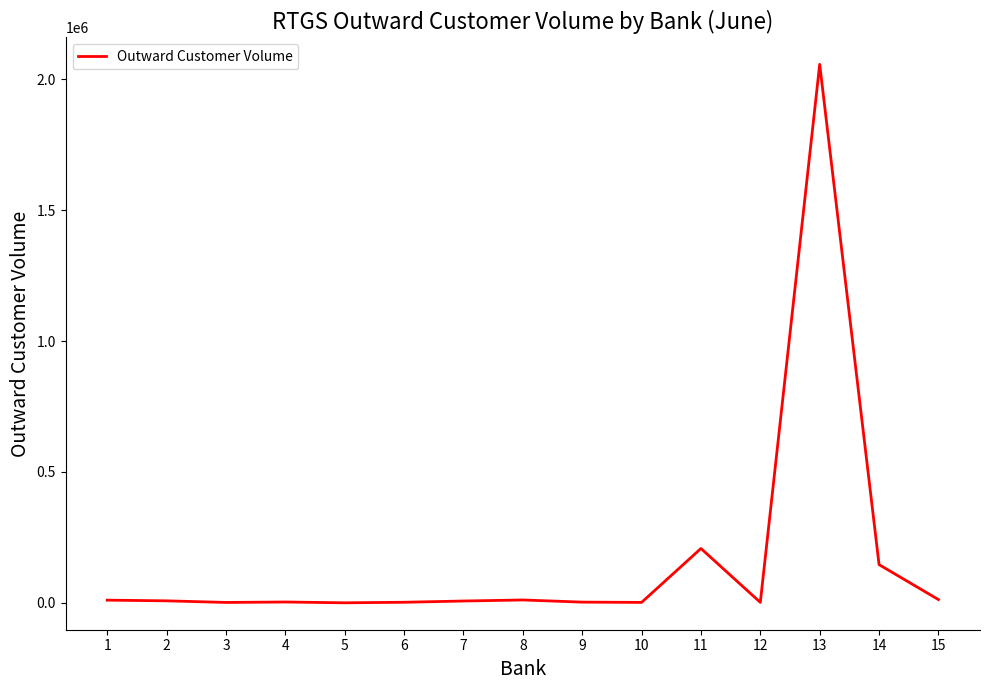

Where is the data nearest to the value 1028842?

11